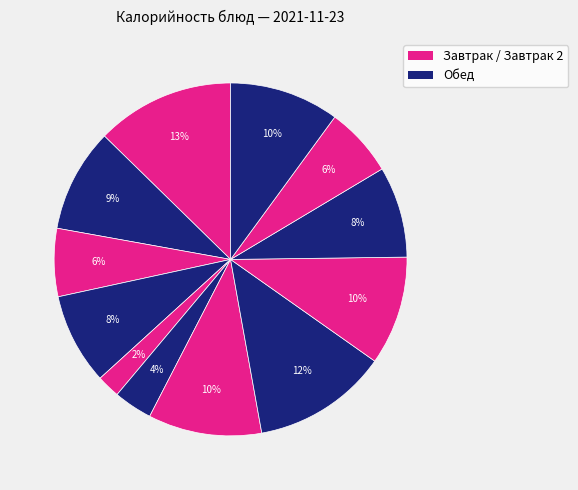

How many segments does this pie chart have?

12